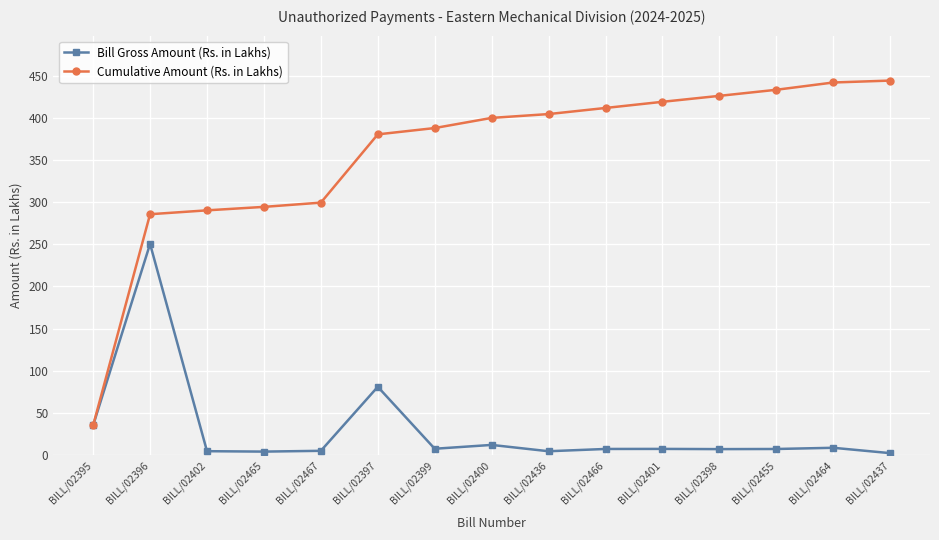

In Bill Gross Amount (Rs. in Lakhs), how many points are lower than both neighbors (excluding endpoints)?

4